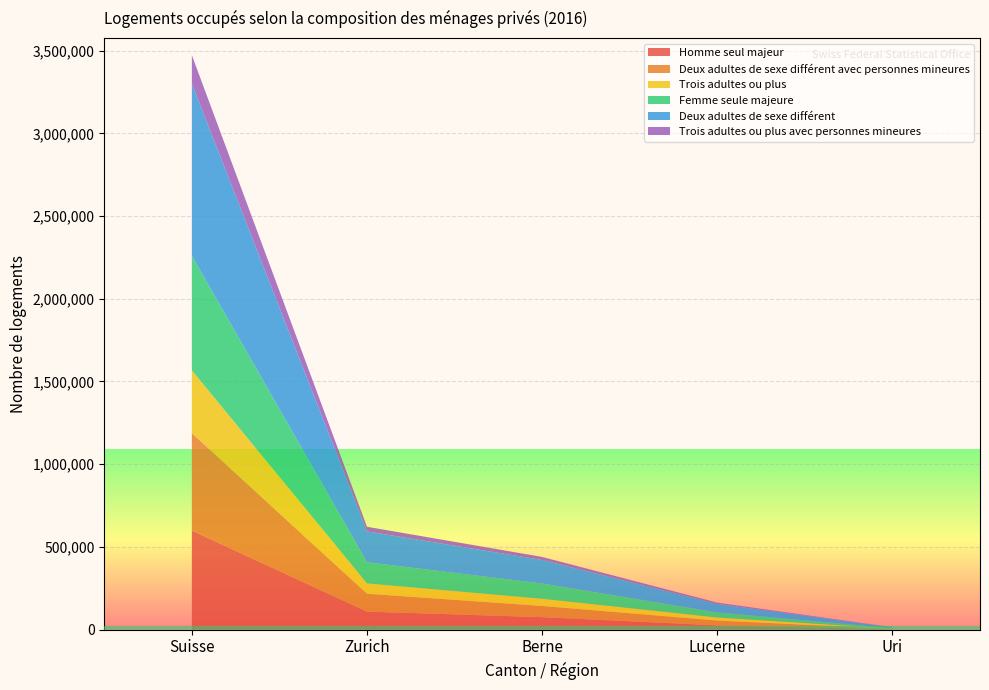

Reading left to right, transcribe all the data shown in this chart.

Homme seul majeur: 599465	109071	75495	25889	2291
Deux adultes de sexe différent avec personnes mineures: 588890	108174	67804	28981	2509
Trois adultes ou plus: 379228	62348	43313	18630	1803
Femme seule majeure: 692589	128105	92246	30670	2252
Deux adultes de sexe différent: 1039946	186227	142219	51156	4813
Trois adultes ou plus avec personnes mineures: 172250	27967	18367	7979	711